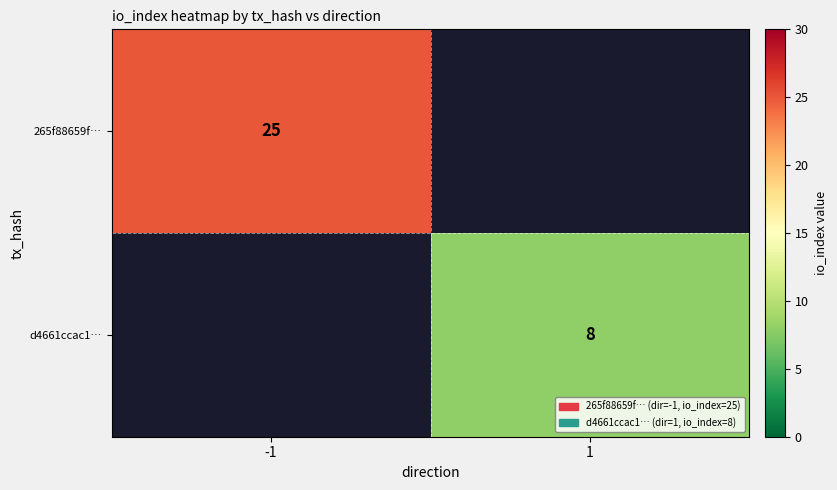

Is it true that d4661ccac1… equals 13 at 1?

False